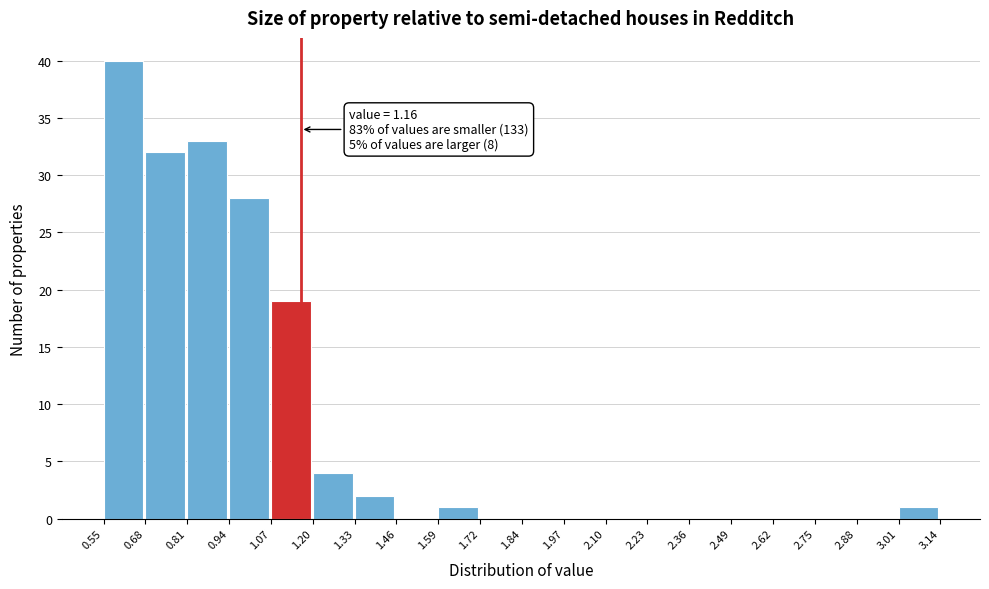

Which range on the x-axis has the tallest bar?

0.55 to 0.68